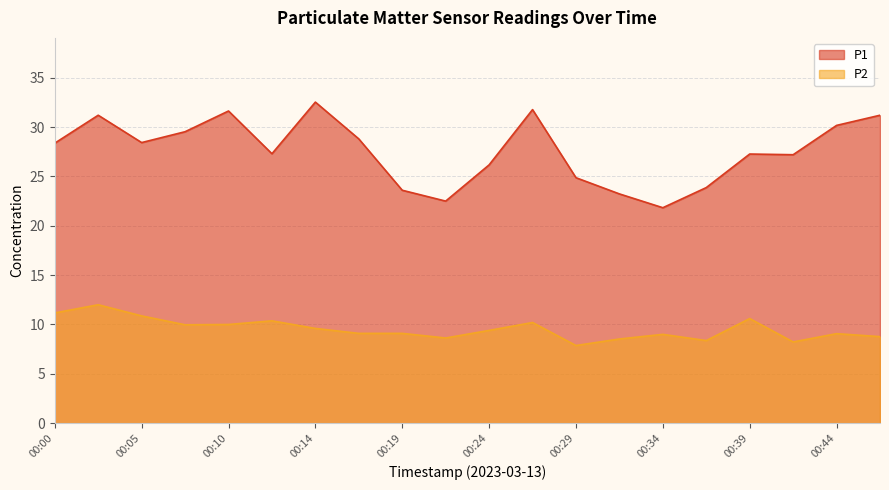

What are all the series names shown in the legend?

P1, P2